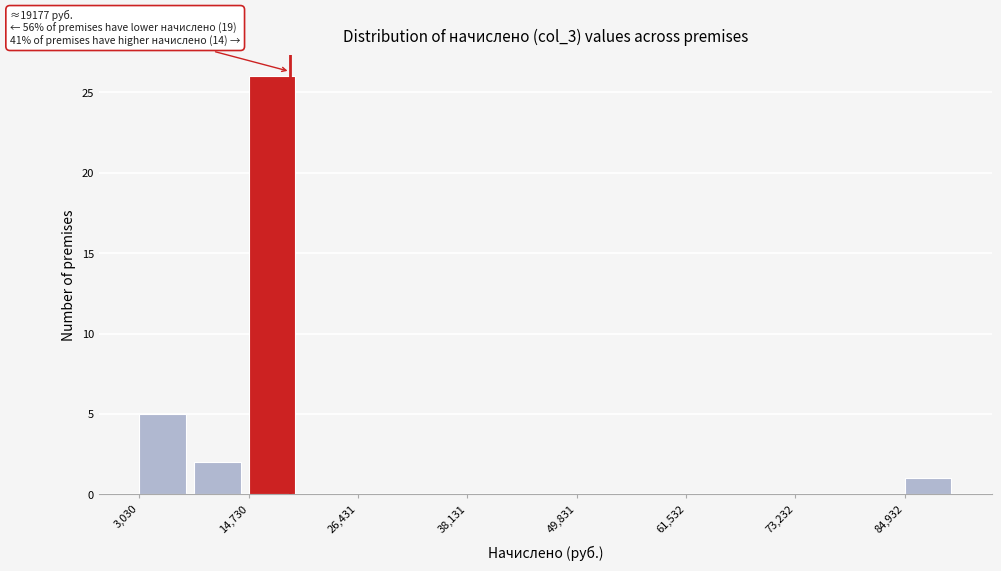

Read against the x-axis, roughly where is the centre of the tallest bar?

18000